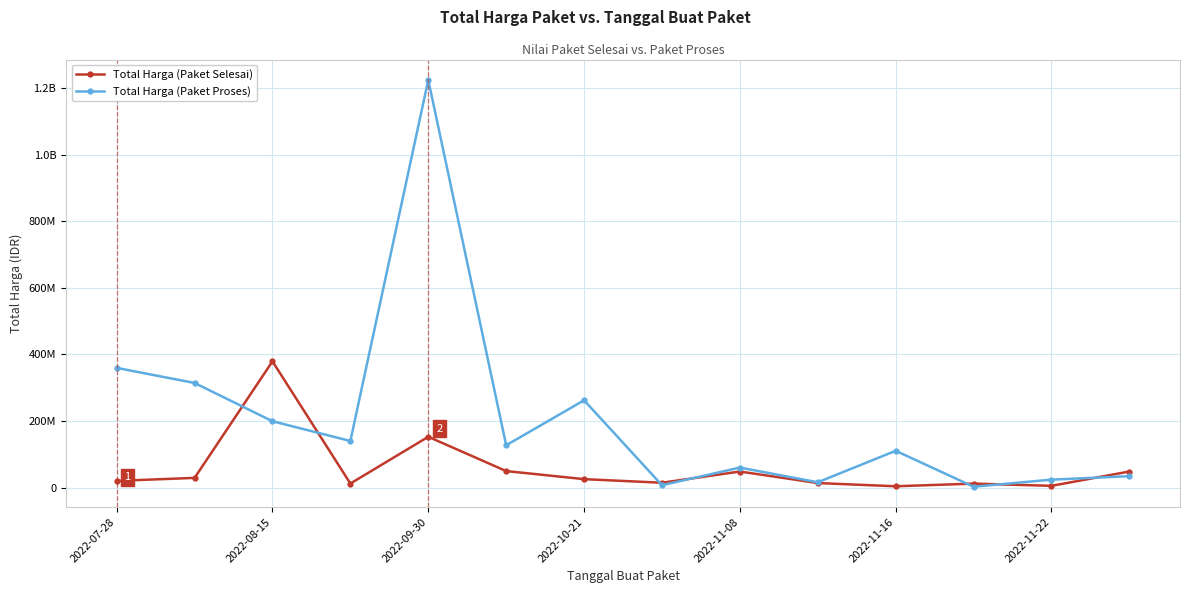

Reading right to left, list all the values displayed in this chart.

Total Harga (Paket Selesai): 48140000	5093000	11800000	3825000	13442000	48140000	14400000	25200000	49478000	152477000	12000000	379075000	29000000	19950000
Total Harga (Paket Proses): 34132505	23680800	2395750	110389990	15787200	59935000	6936000	262118150	127000000	1224682000	139800000	199200000	314121780	359500000